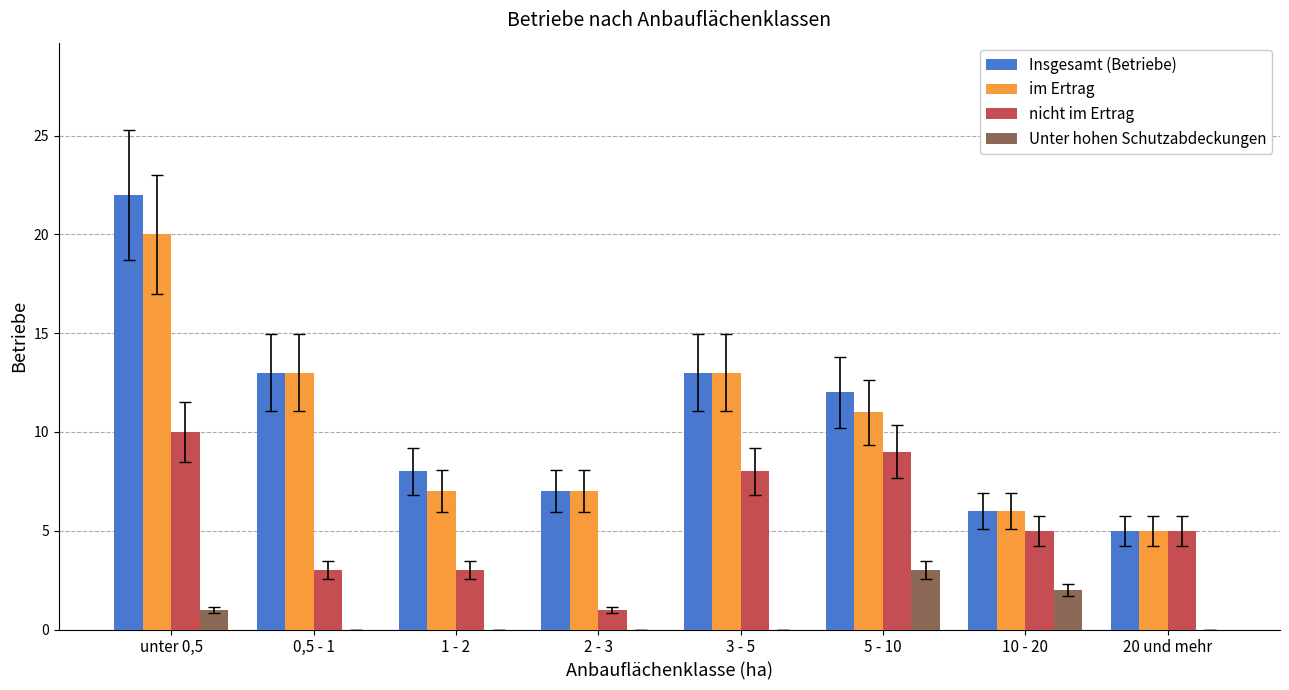

Reading left to right, transcribe all the data shown in this chart.

Insgesamt (Betriebe): 22	13	8	7	13	12	6	5
im Ertrag: 20	13	7	7	13	11	6	5
nicht im Ertrag: 10	3	3	1	8	9	5	5
Unter hohen Schutzabdeckungen: 1	0	0	0	0	3	2	0